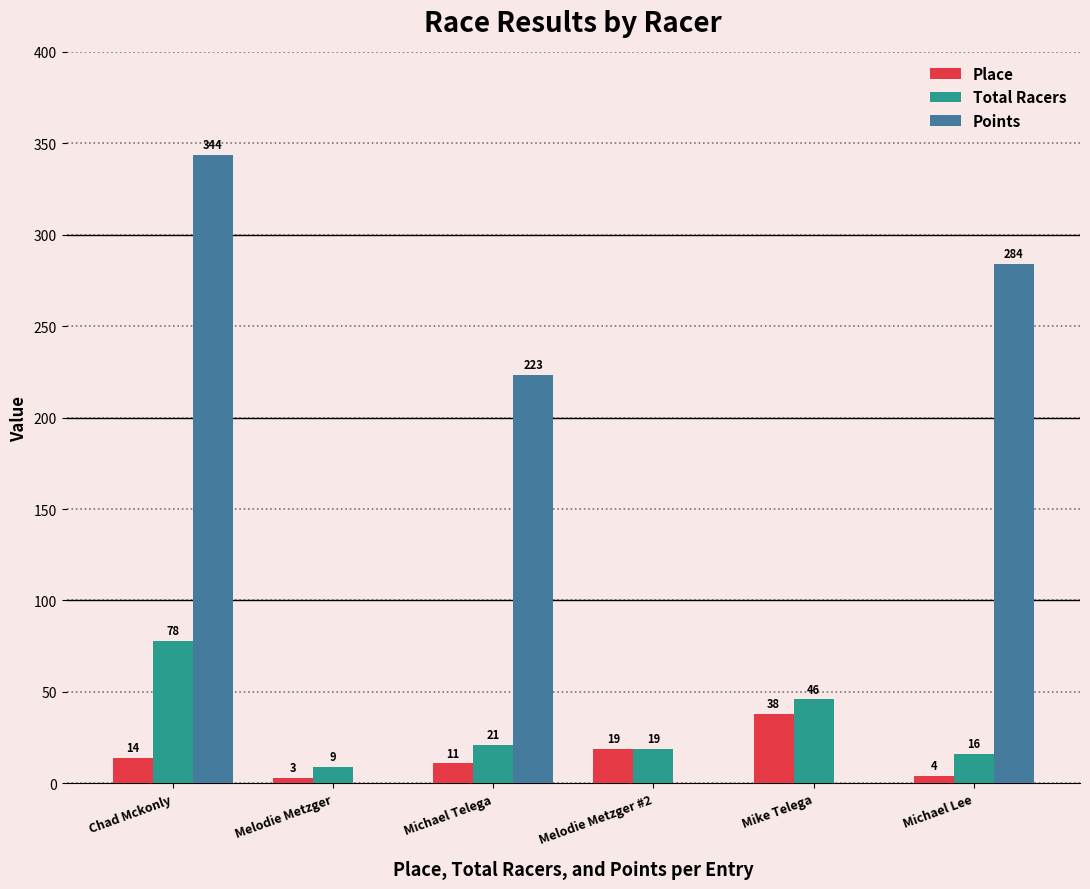

Is it true that Total Racers equals 78.0 at Chad Mckonly?

True